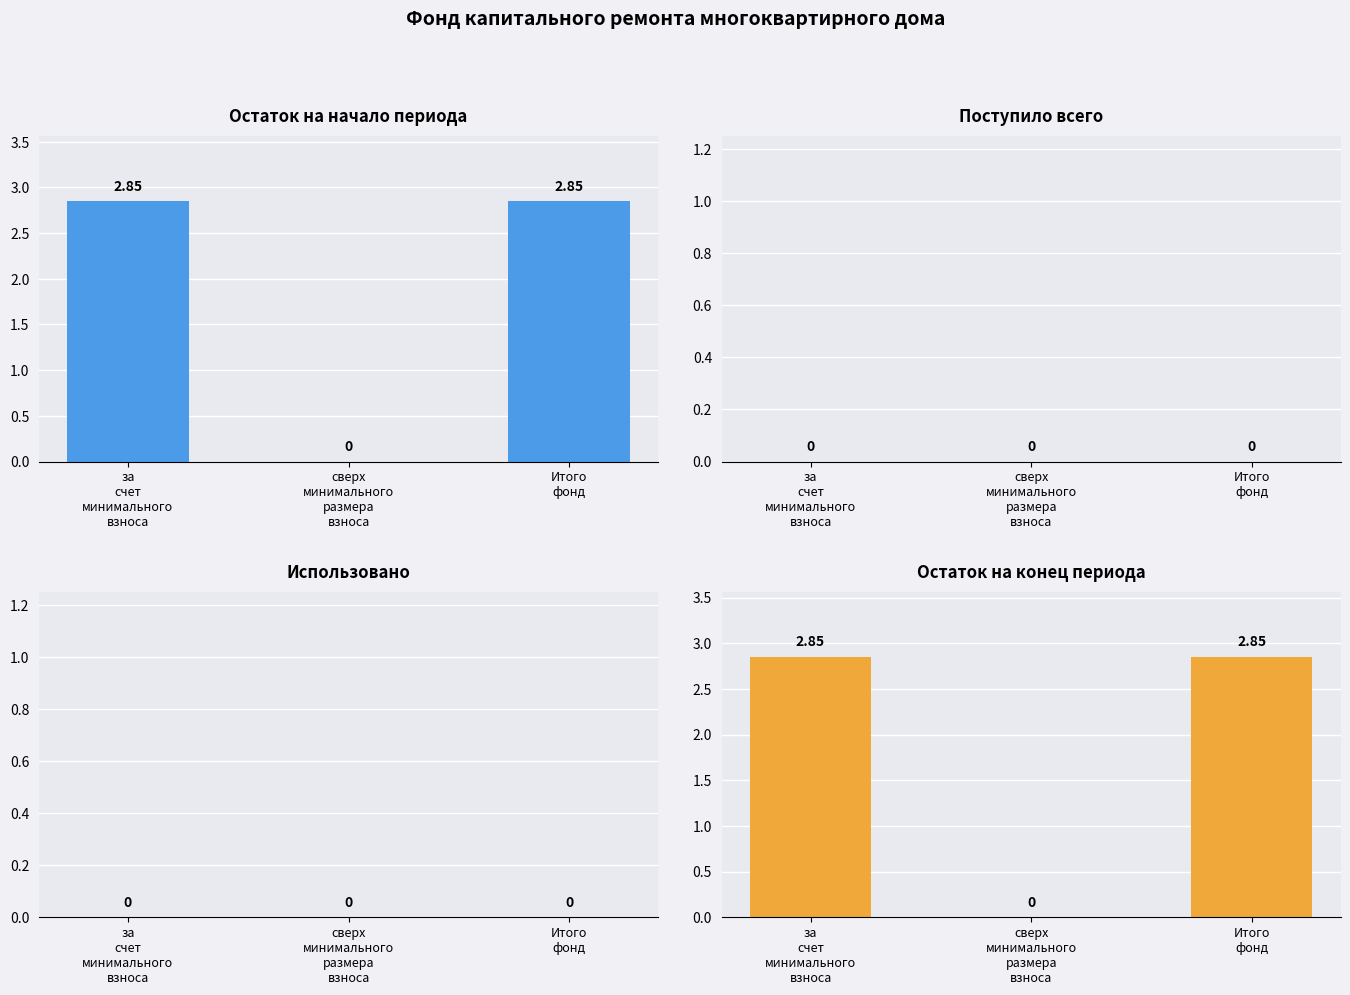

Reading right to left, list all the values displayed in this chart.

Остаток на начало периода: 2.9	0.0	2.9
Поступило всего: 0.0	0.0	0.0
Использовано: 0.0	0.0	0.0
Остаток на конец периода: 2.9	0.0	2.9